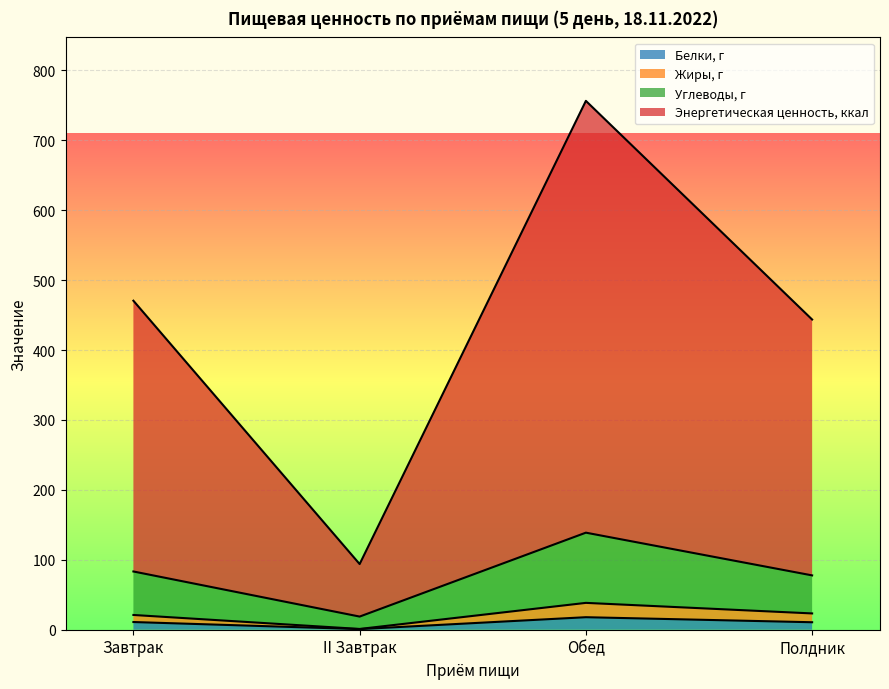

True or false: Жиры, г and Белки, г cross at least once.

False